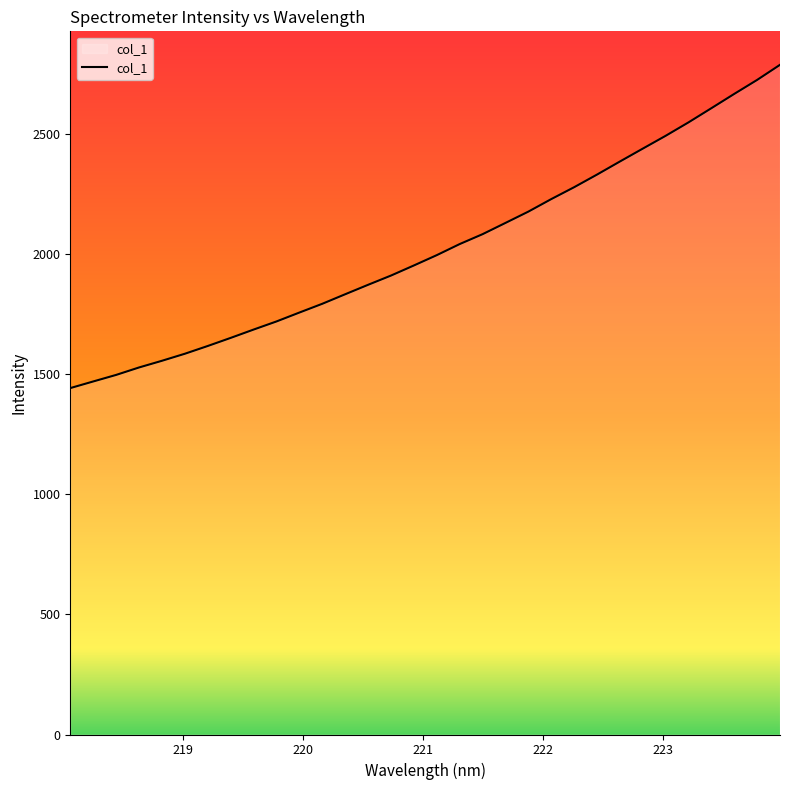

What is the minimum value shown in the chart?

1442.1